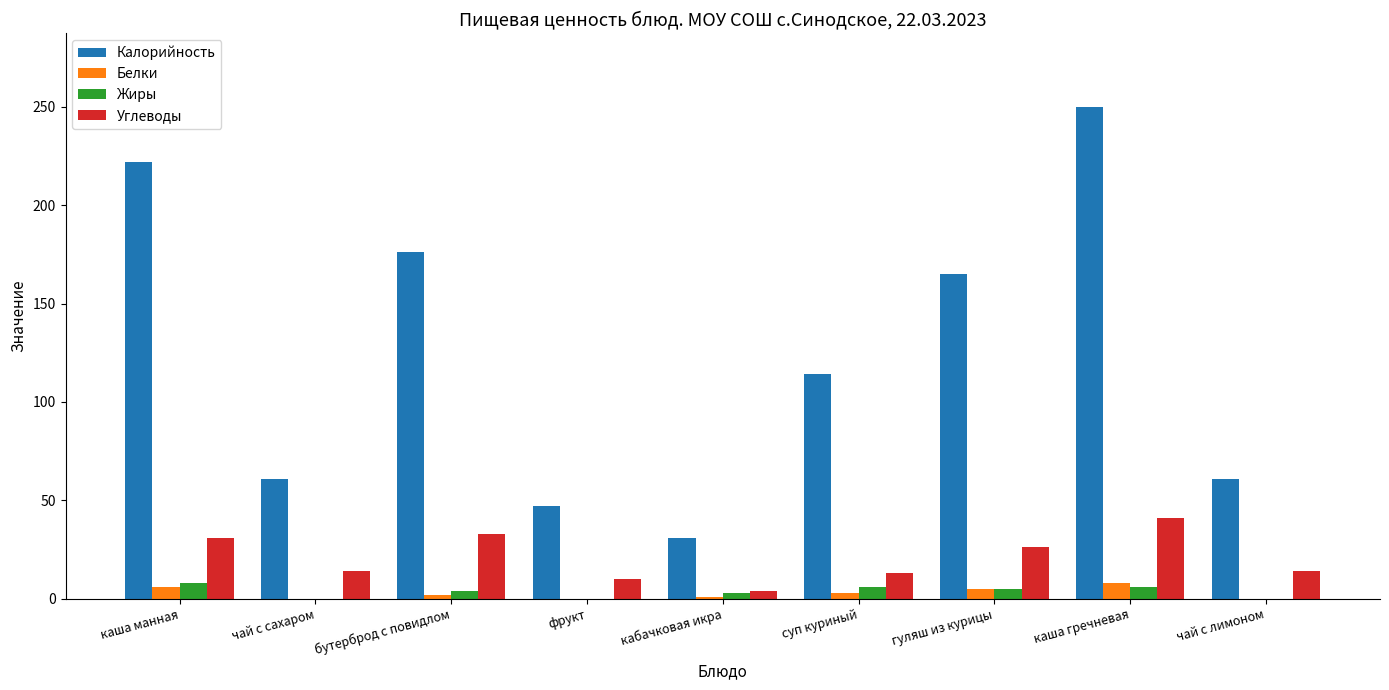

Is the value of Калорийность at чай с сахаром greater than the value of Белки at чай с лимоном?

Yes